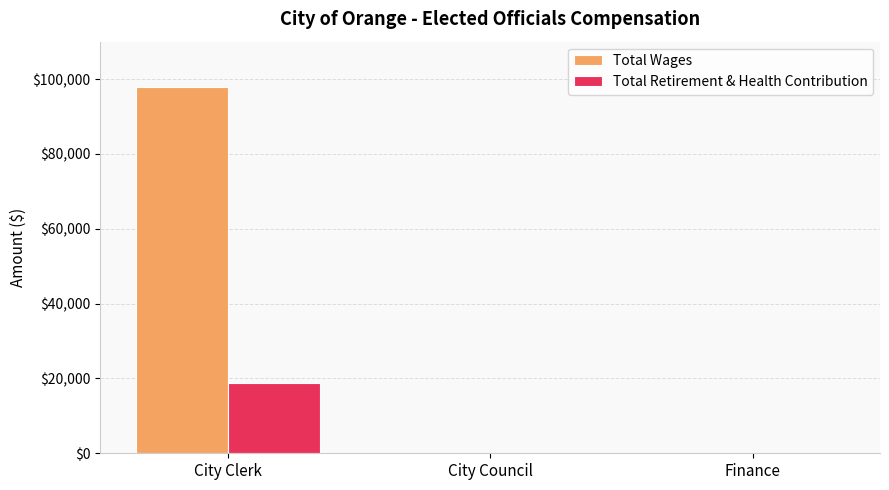

Reading right to left, transcribe all the data shown in this chart.

Total Wages: 0	0	97923
Total Retirement & Health Contribution: 0	0	18663